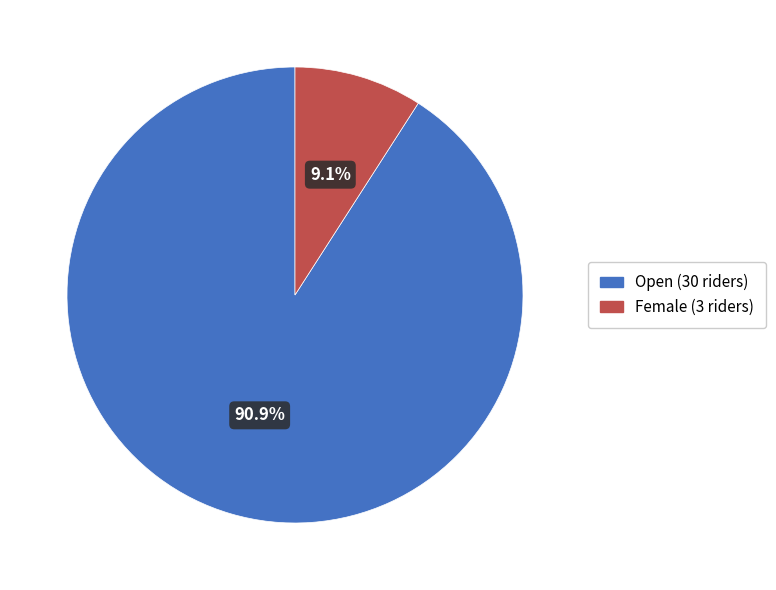

What percentage is the Open slice, to the nearest percent?

91%